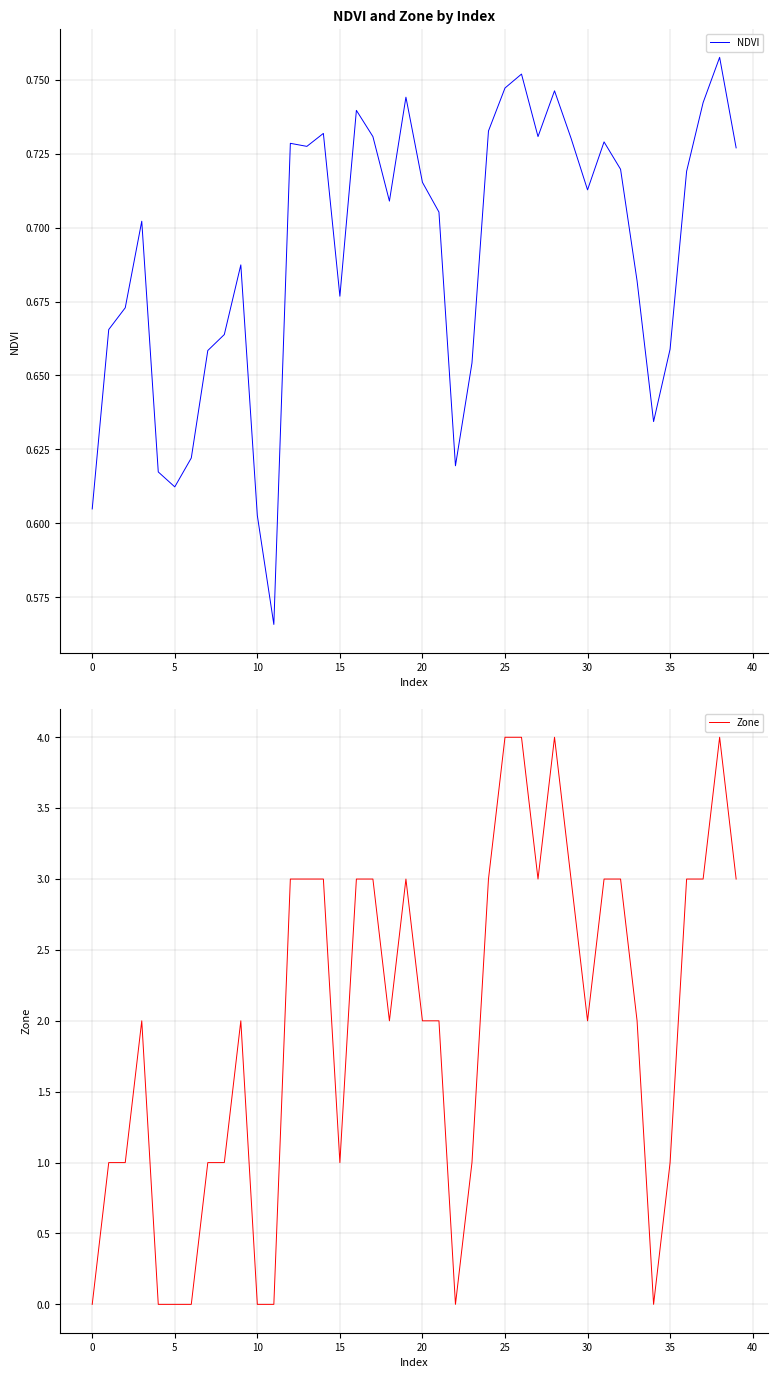

The NDVI series shows 0.8 at 0. True or false?

False